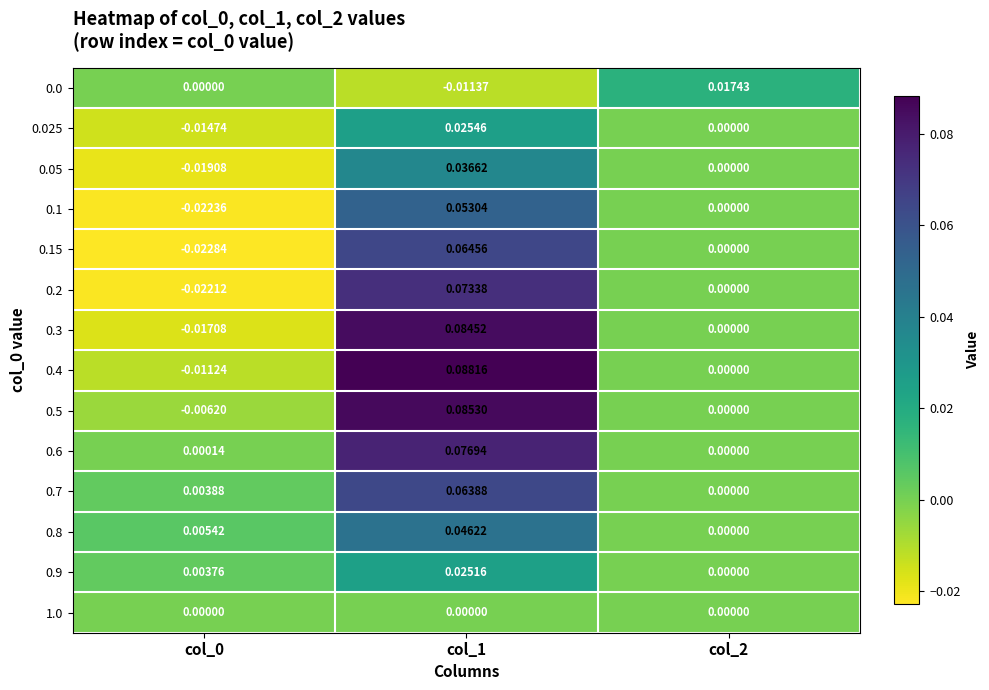

How many values in 0.4 are below zero?

1